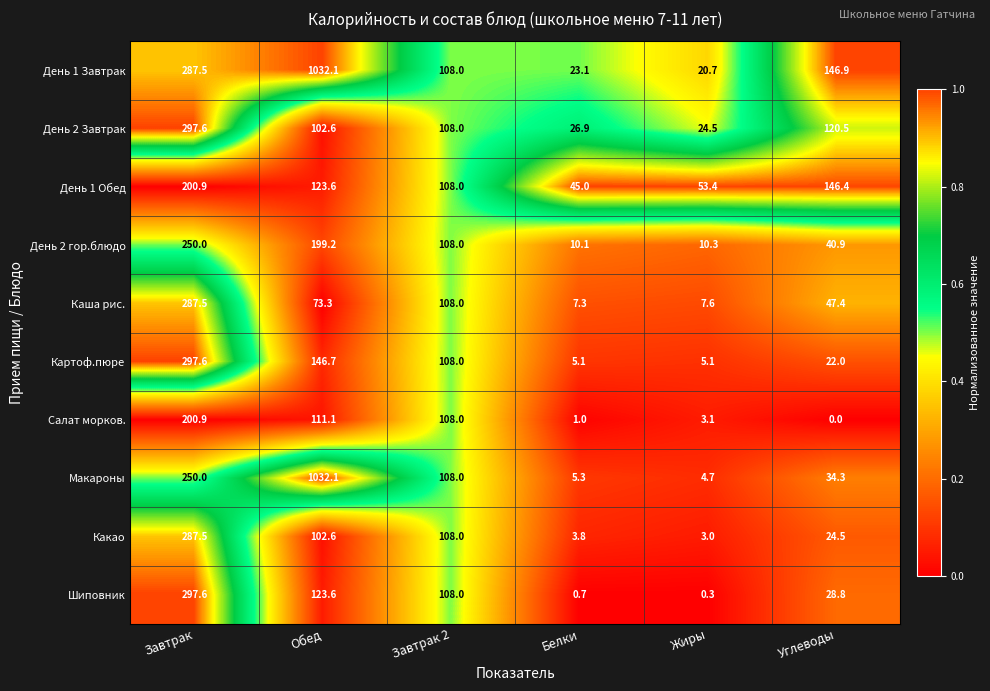

At which label does Каша рис. first exceed 73?

Завтрак